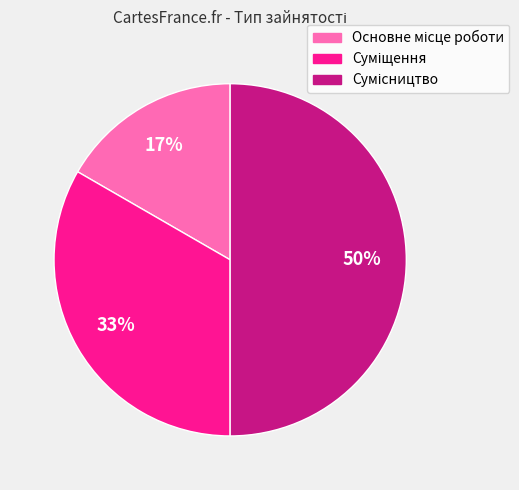

To the nearest percent, what is the average slice percentage?

33%